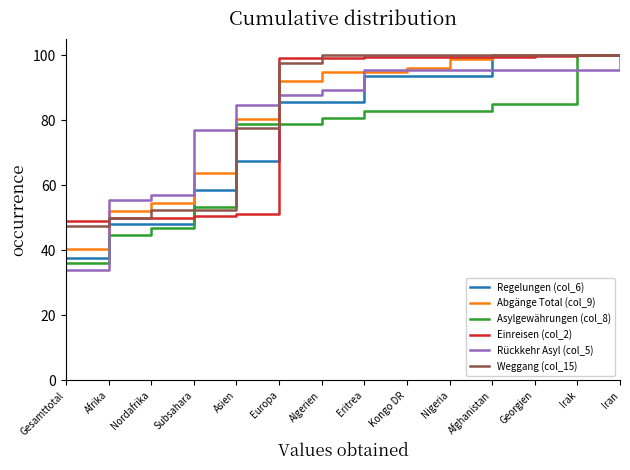

What is the total value across all series at Iran?

600.0